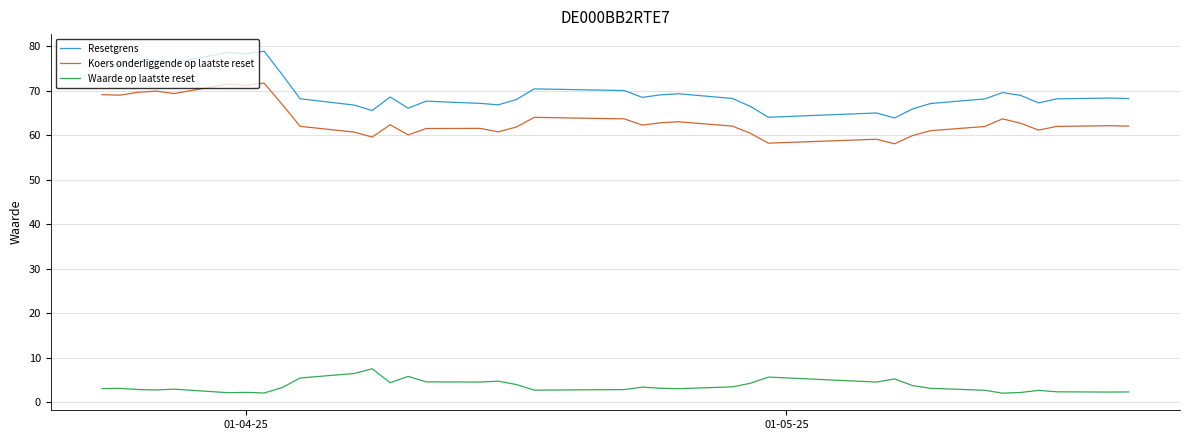

How many lines are shown in the chart?

3